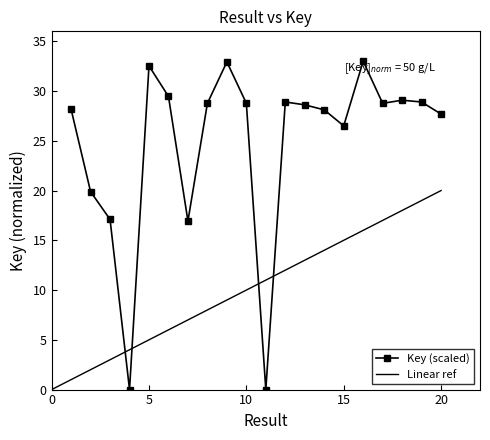

What is the greatest value displayed?

33.0